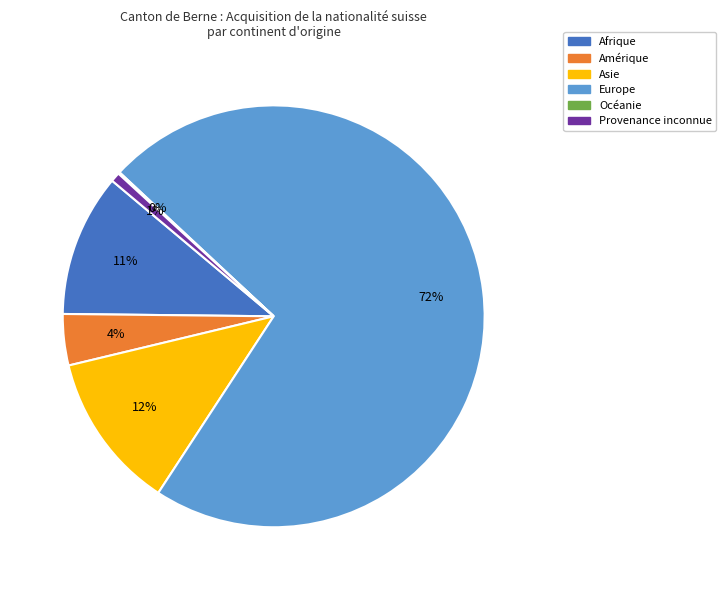

What is the largest slice in the pie chart?

Europe